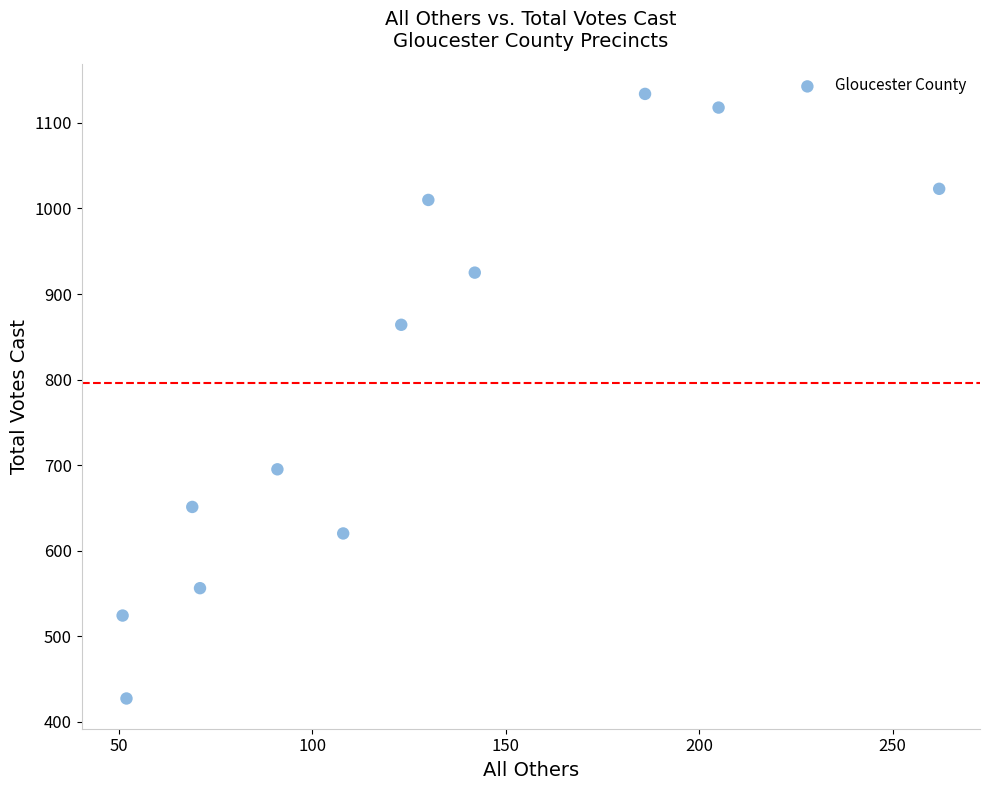

What is the range of X values (max minus min)?

211